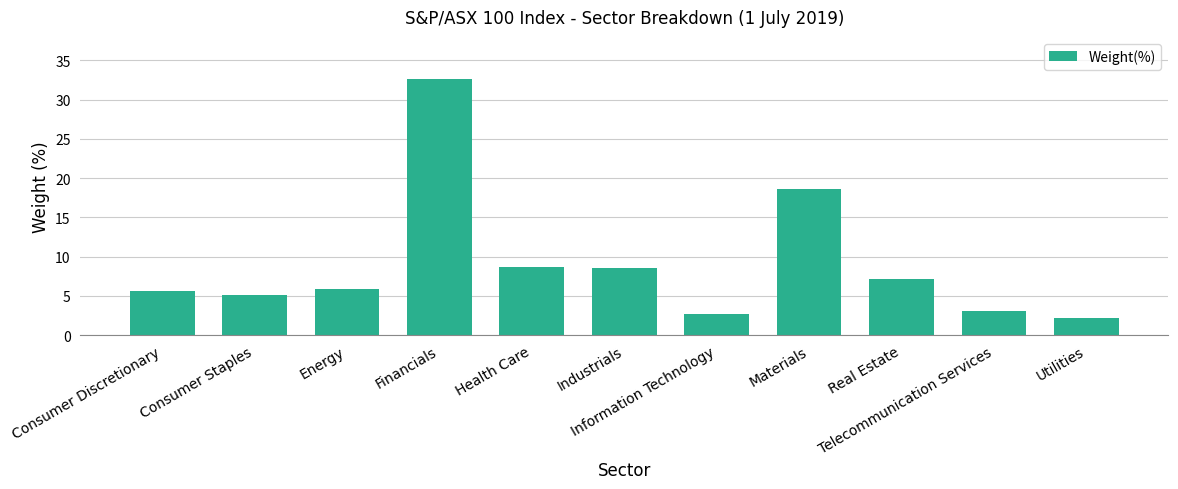

How many bars are there in total?

11